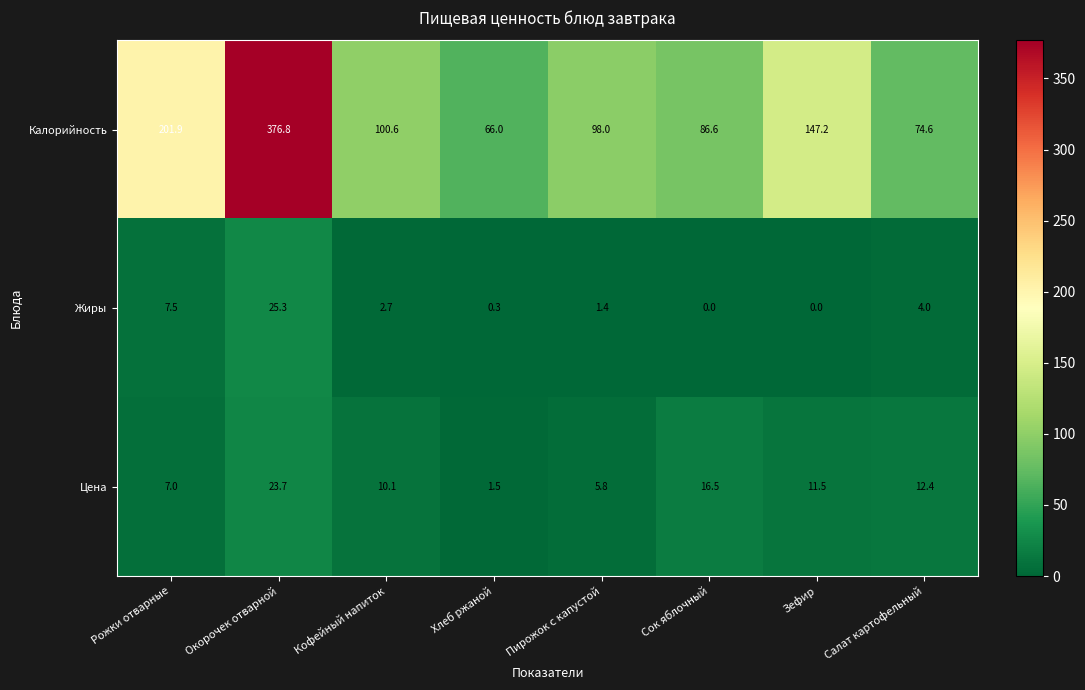

Reading left to right, list all the values displayed in this chart.

Калорийность: Рожки отварные=201.9	Окорочек отварной=376.8	Кофейный напиток=100.6	Хлеб ржаной=66.0	Пирожок с капустой=98.0	Сок яблочный=86.6	Зефир=147.2	Салат картофельный=74.6
Жиры: Рожки отварные=7.5	Окорочек отварной=25.3	Кофейный напиток=2.7	Хлеб ржаной=0.3	Пирожок с капустой=1.4	Сок яблочный=0.0	Зефир=0.0	Салат картофельный=4.0
Цена: Рожки отварные=7.0	Окорочек отварной=23.7	Кофейный напиток=10.1	Хлеб ржаной=1.5	Пирожок с капустой=5.8	Сок яблочный=16.5	Зефир=11.5	Салат картофельный=12.4